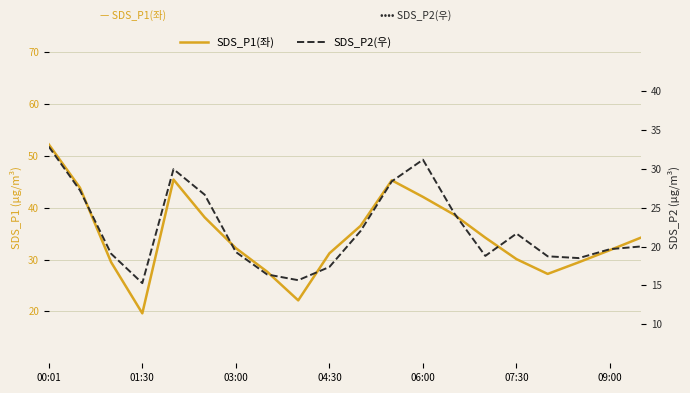

At 06:00, list the series in order from largest to smallest.

SDS_P1(좌), SDS_P2(우)